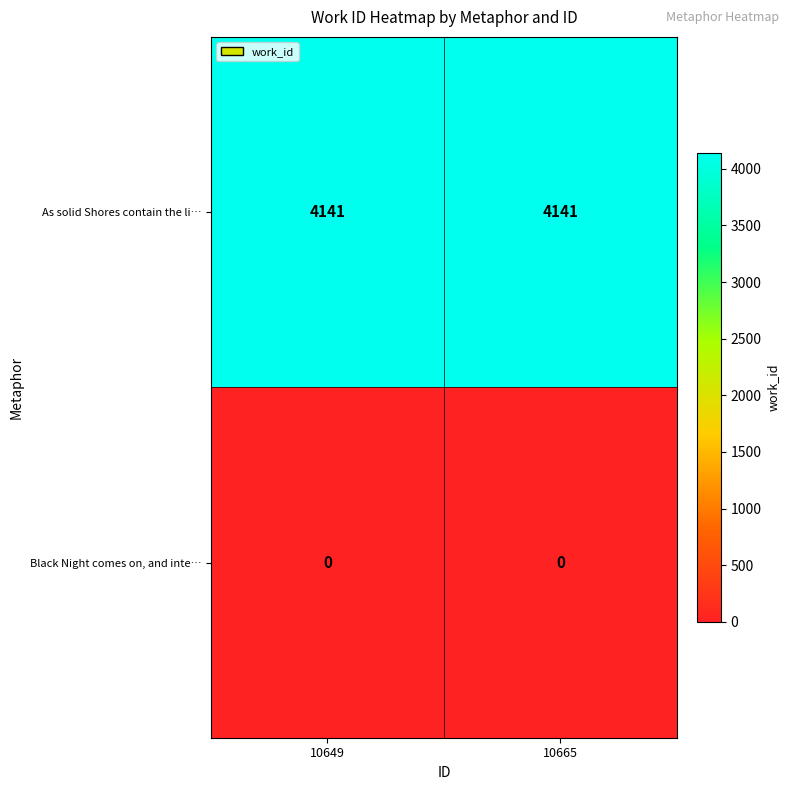

At how many categories does at least one series exceed 2994?

2